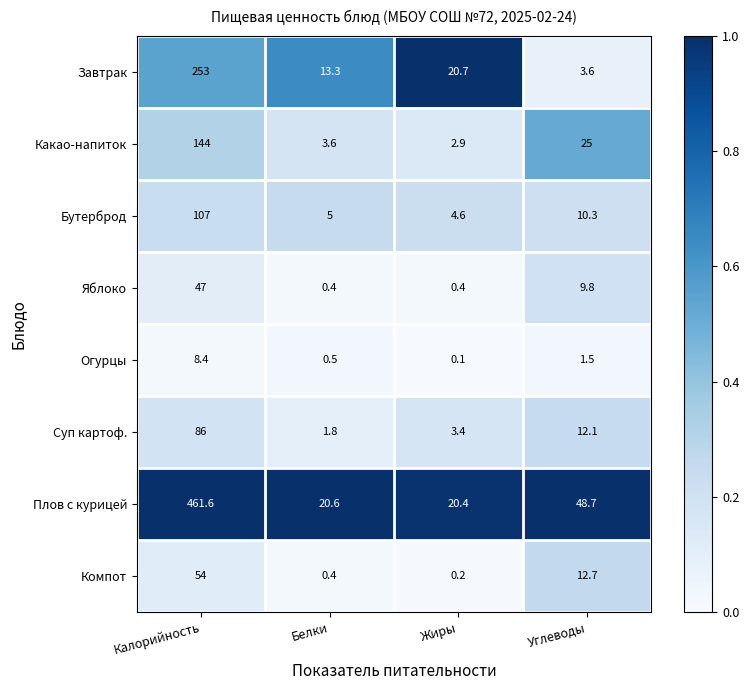

What is the greatest value displayed?

461.6